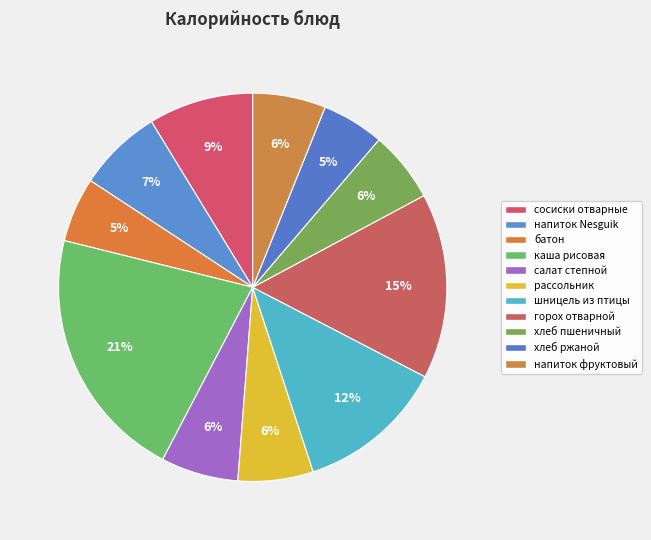

Is there a majority slice in this chart?

No